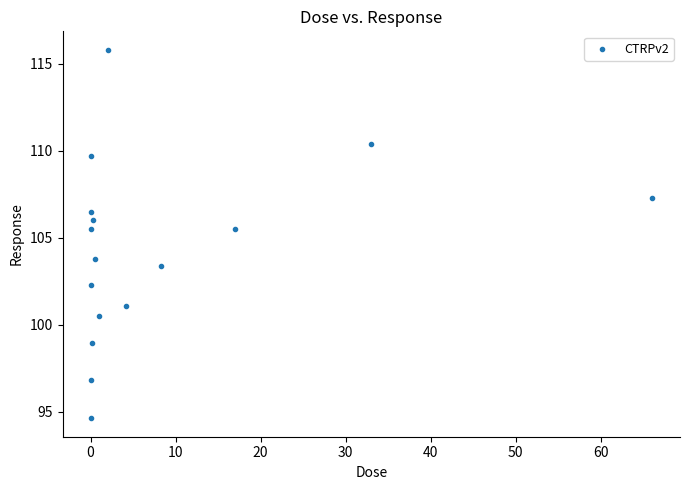

What is the range of Y values (max minus min)?

21.2